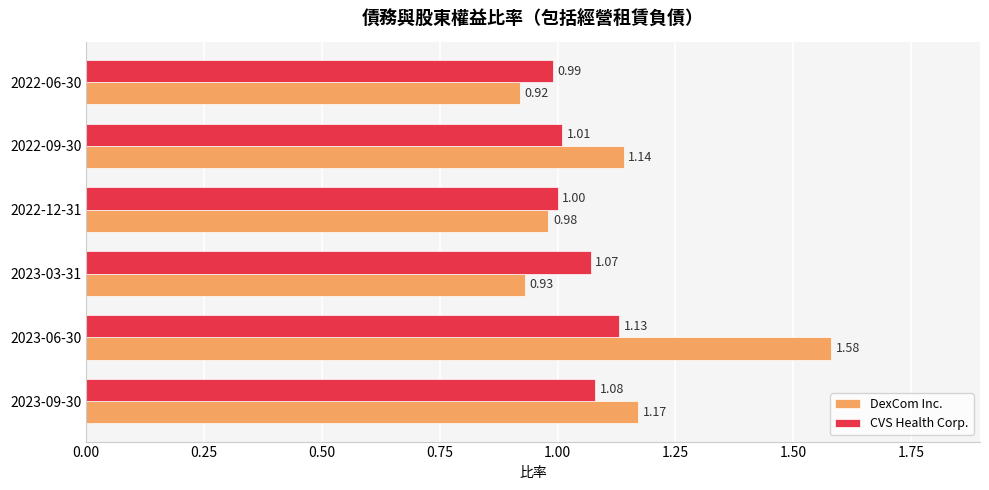

At which category is the sum across all series the highest?

2023-06-30